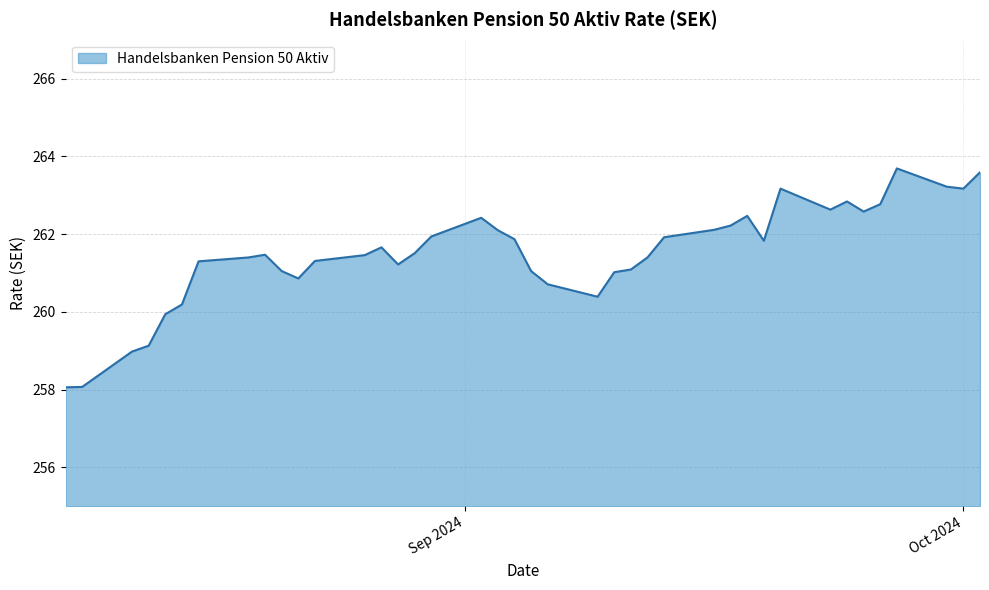

What is the difference between the maximum and minimum values?

5.6